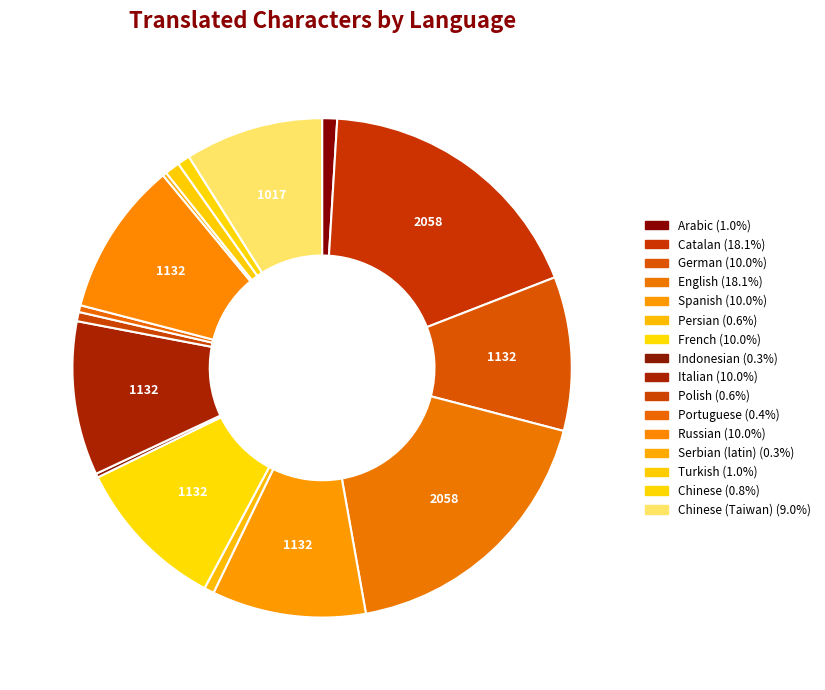

Is there any slice that represents more than half of the pie?

No